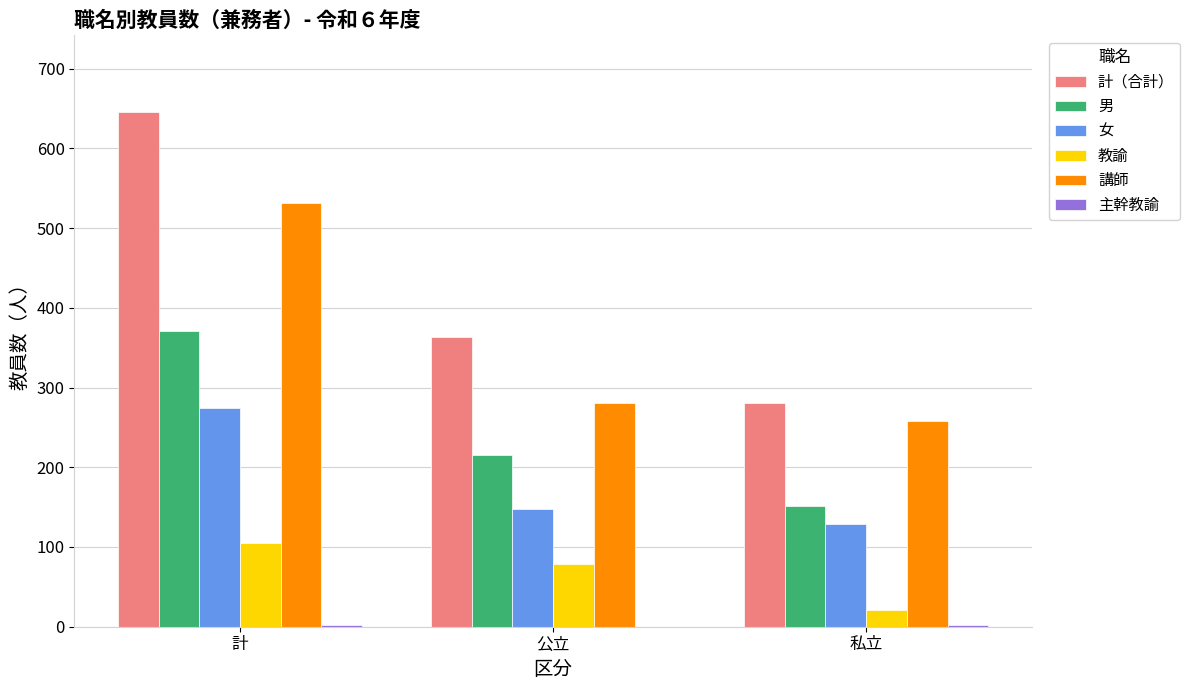

What is the maximum value for 教諭?

105